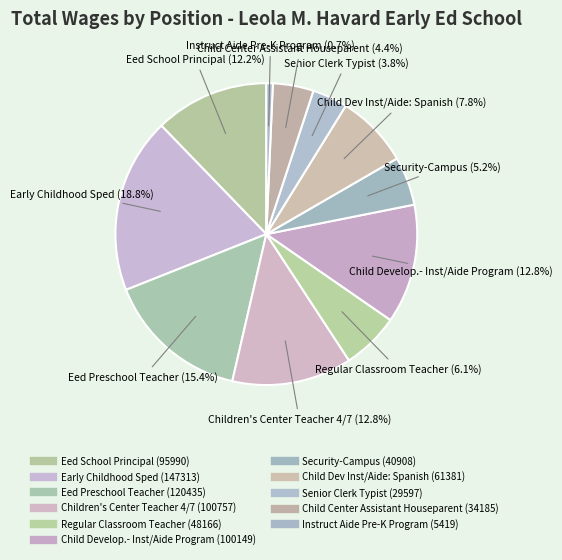

Does Eed School Principal account for over 50% of the chart?

No